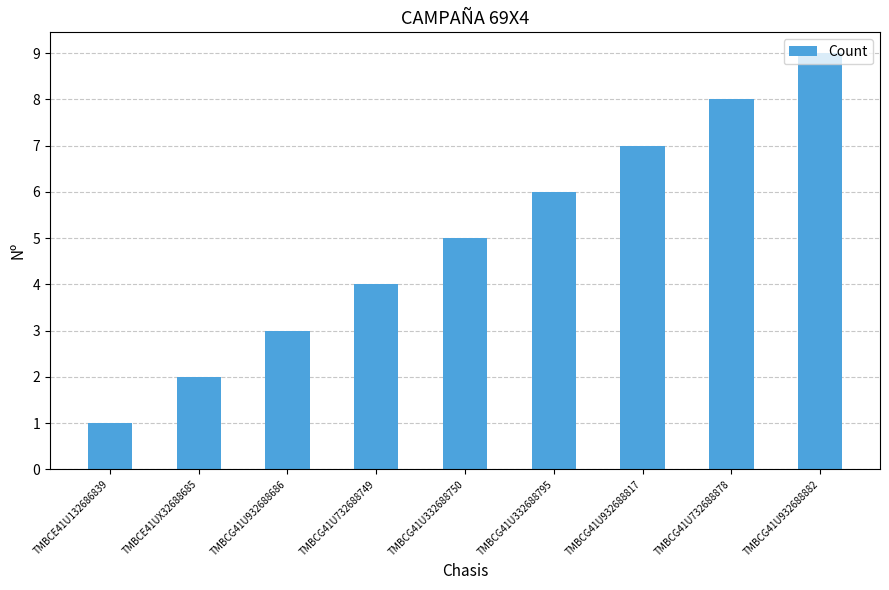

What is the difference between the values at TMBCG41U332688750 and TMBCG41U732688749?

1